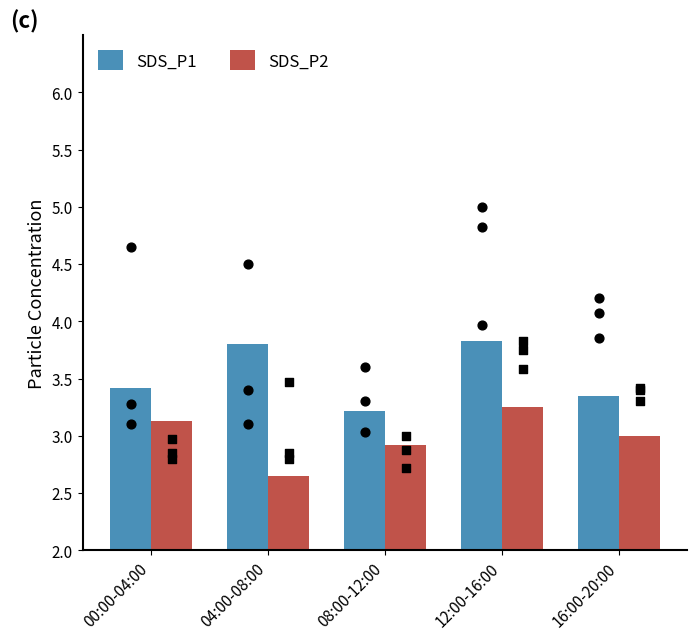

At which category is the sum across all series the highest?

12:00-16:00